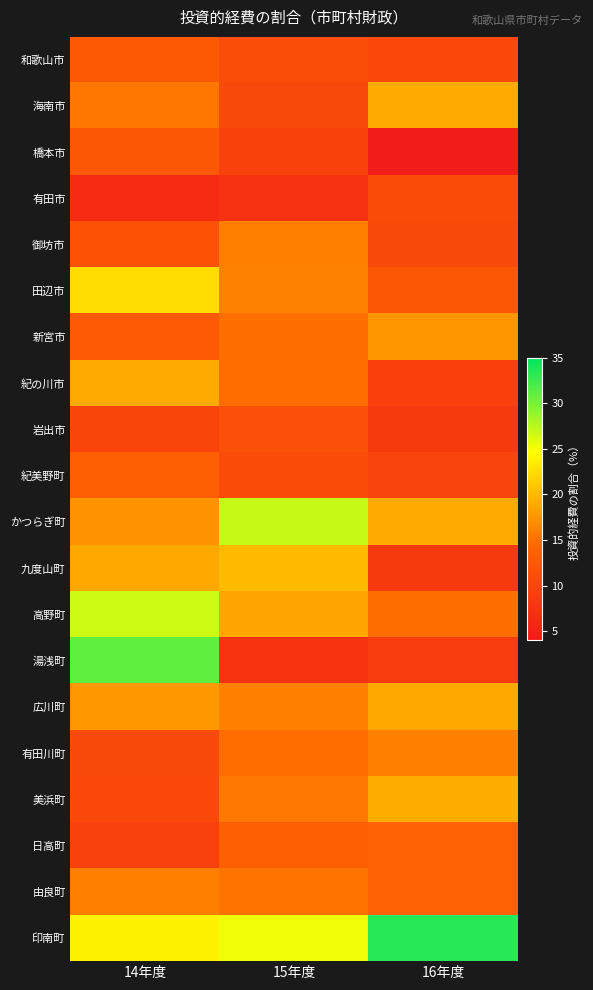

Which series changed the most between 15年度 and 16年度?

九度山町